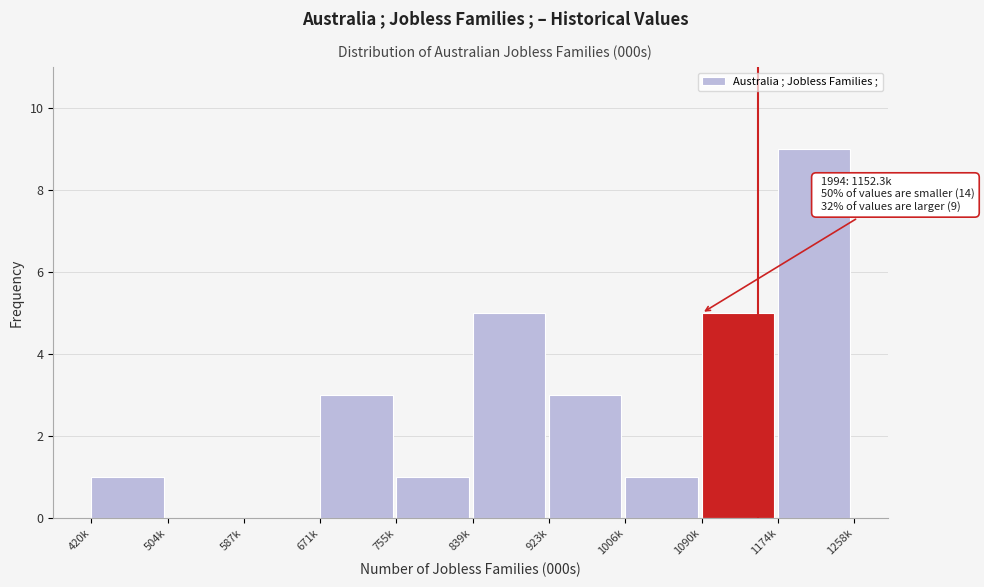

Reading right to left, list all the values displayed in this chart.

1174k=9	1090k=5	1006k=1	923k=3	839k=5	755k=1	671k=3	587k=0	504k=0	420k=1